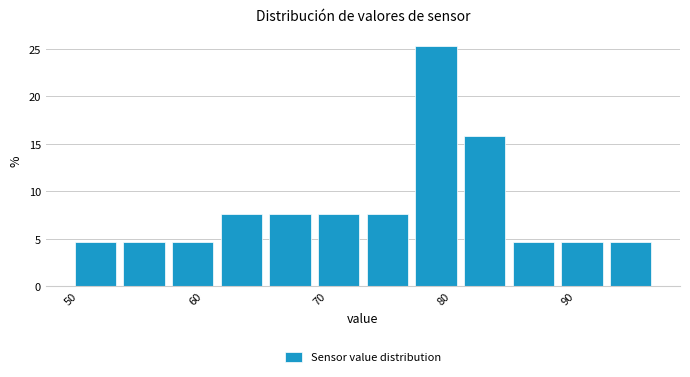

Around what value on the x-axis is the tallest bar? Give the approximate position of its centre, as read against the axis.

79